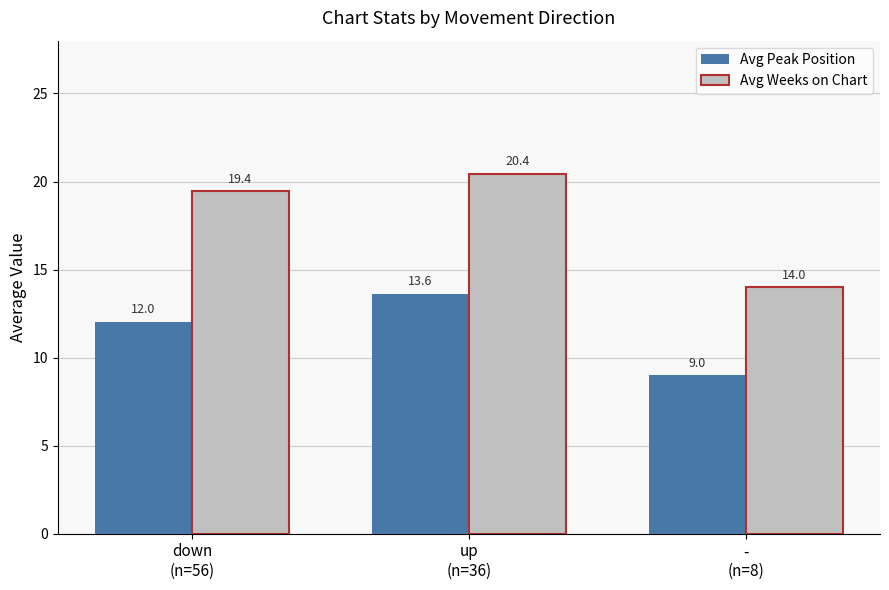

What position from the right is -
(n=8)?

1